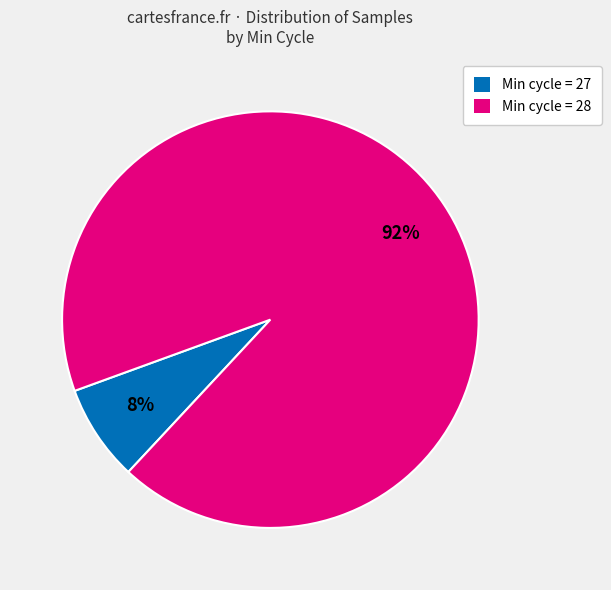

Rank the categories by value from lowest to highest.

Min cycle = 27, Min cycle = 28